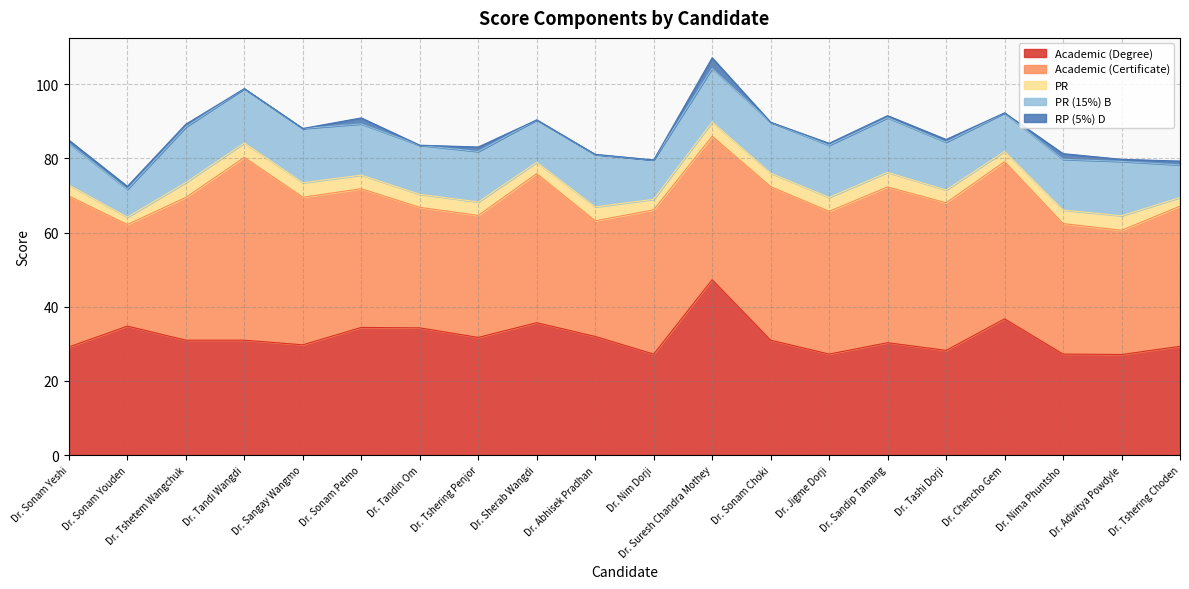

What is the greatest value displayed?

49.3